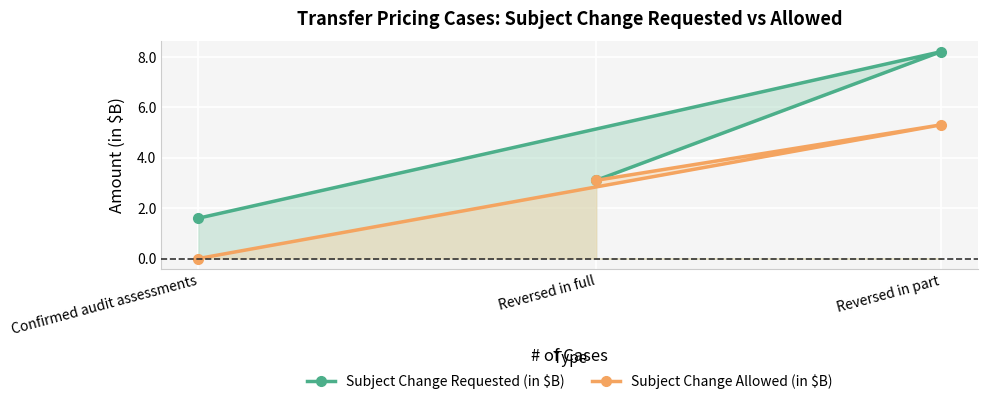

True or false: Subject Change Allowed (in $B) has a value of 1.1 at Reversed in part.

False